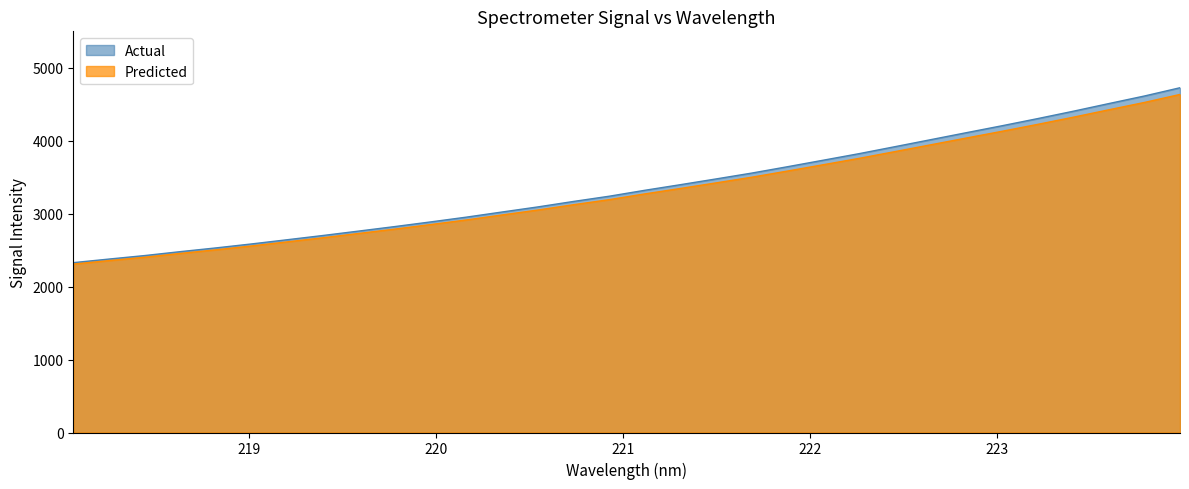

What is the greatest value displayed?

4726.7